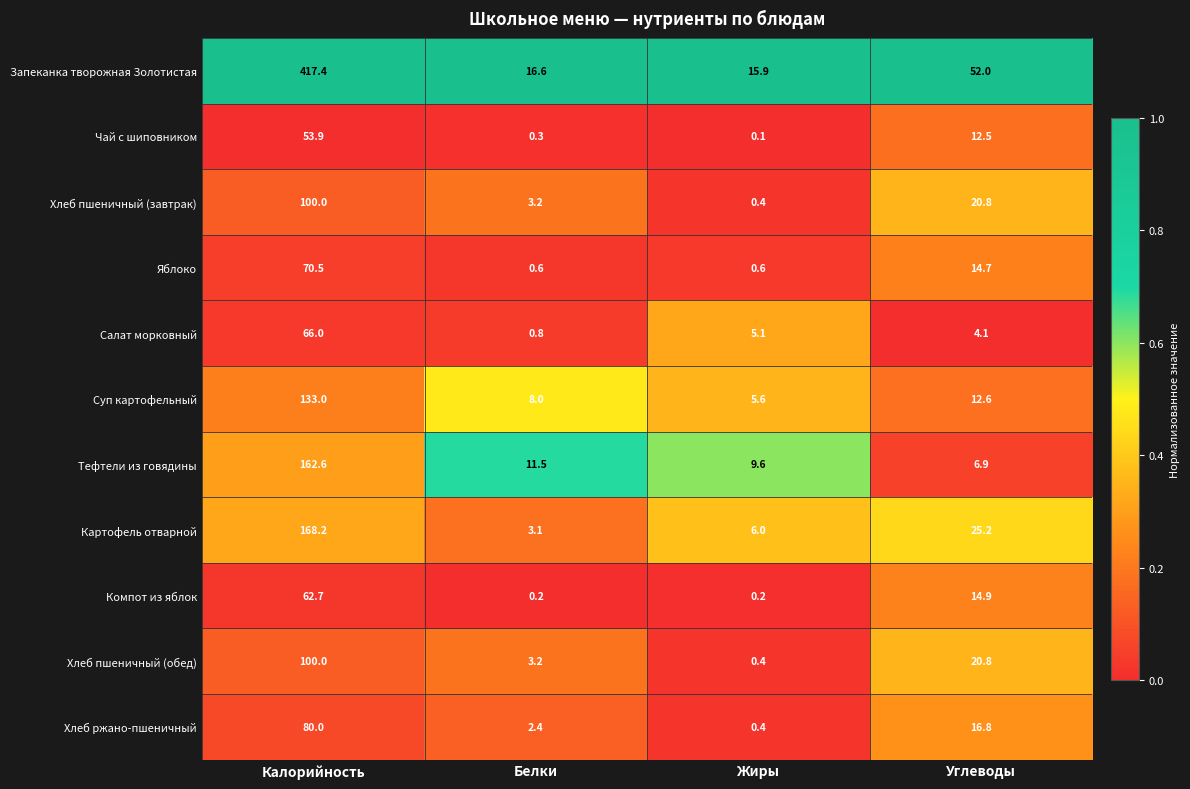

How many data points in Салат морковный are less than 5?

2